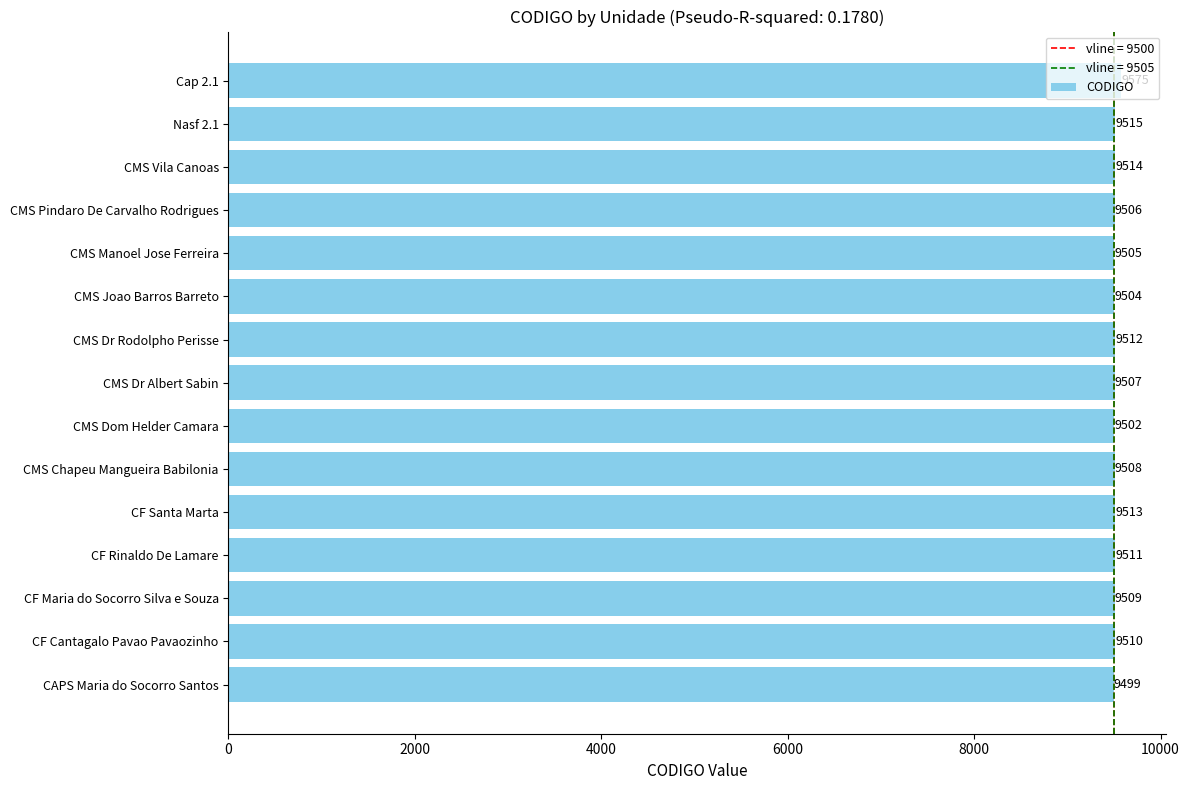

At which category does the chart reach its peak across all series?

Cap 2.1